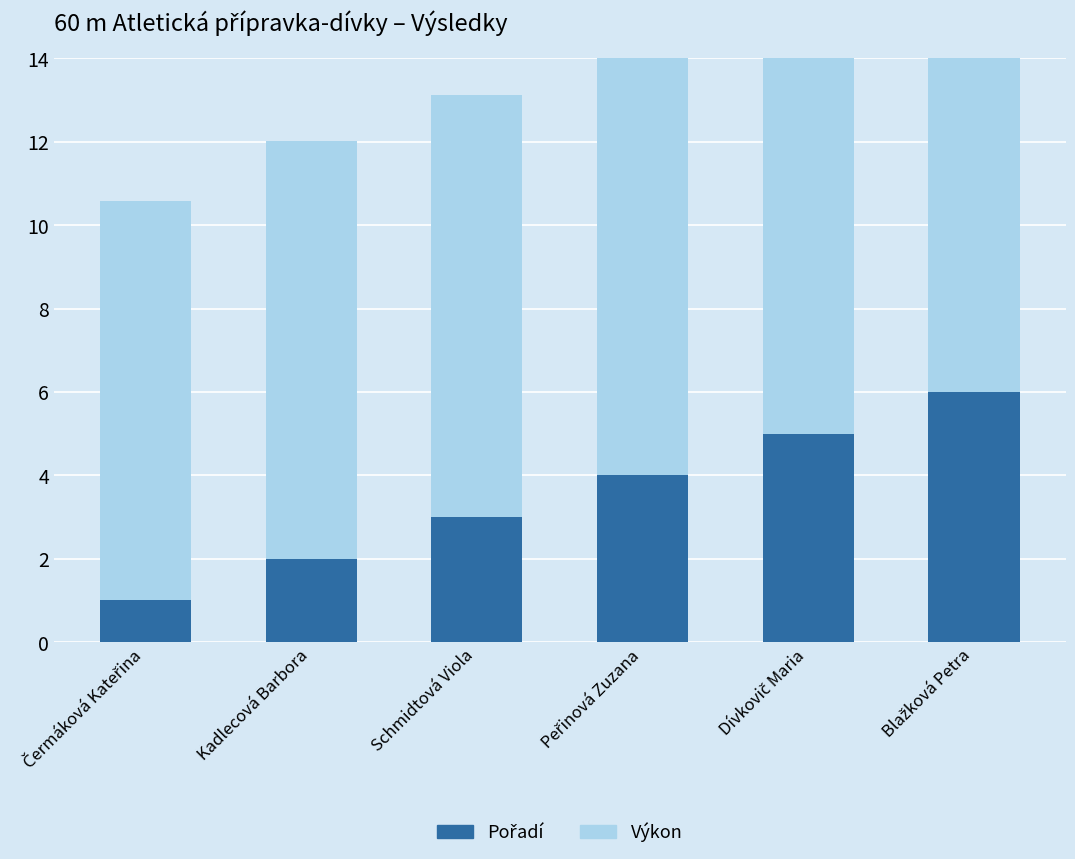

The value of Pořadí at Kadlecová Barbora is 3.2. True or false?

False